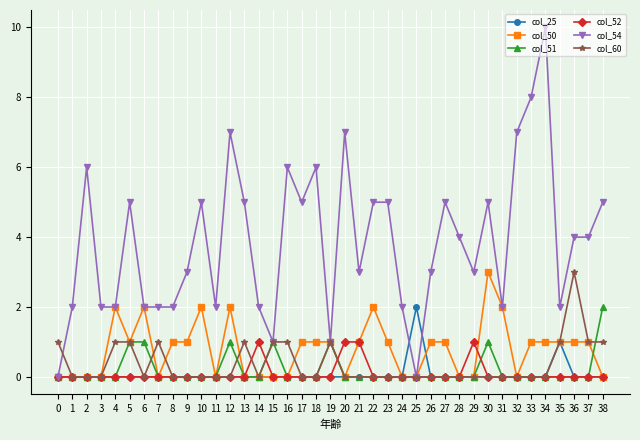

What are all the series names shown in the legend?

col_25, col_50, col_51, col_52, col_54, col_60